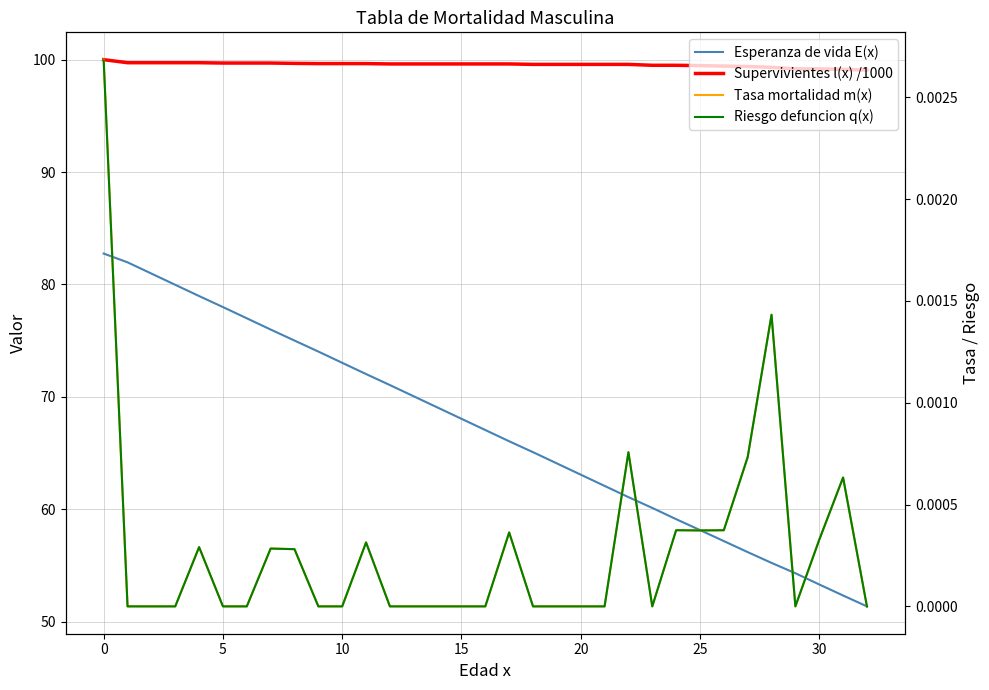

At how many categories does at least one series exceed 48?

33